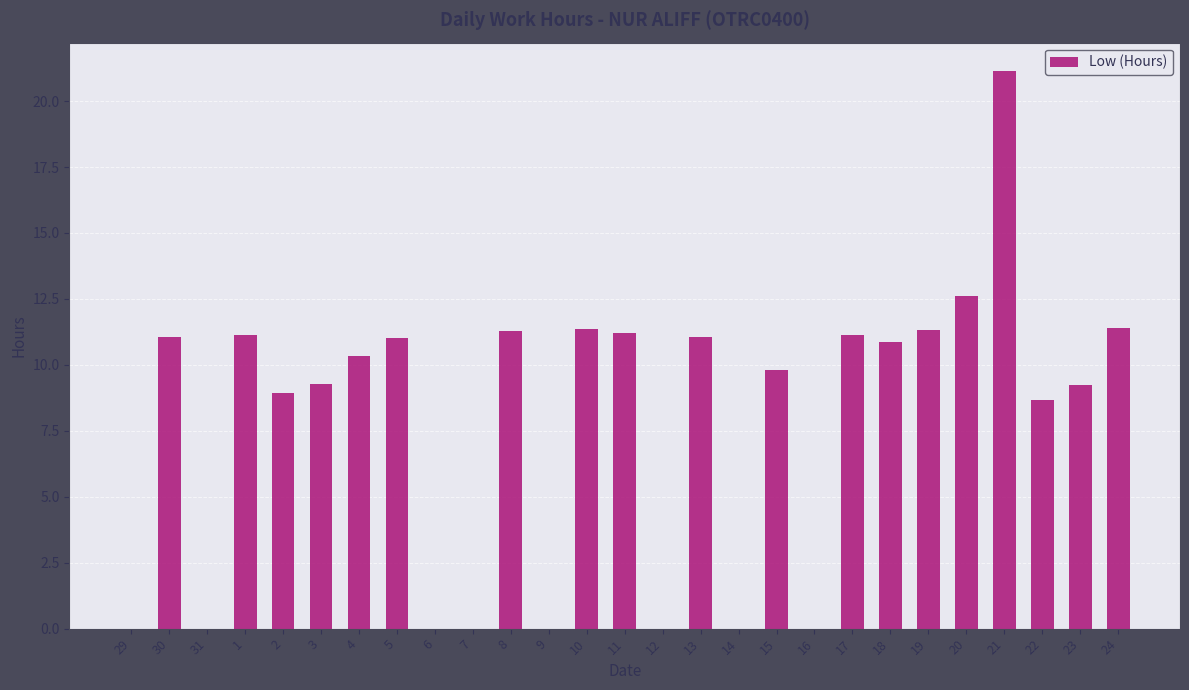

What is the average value?

7.9